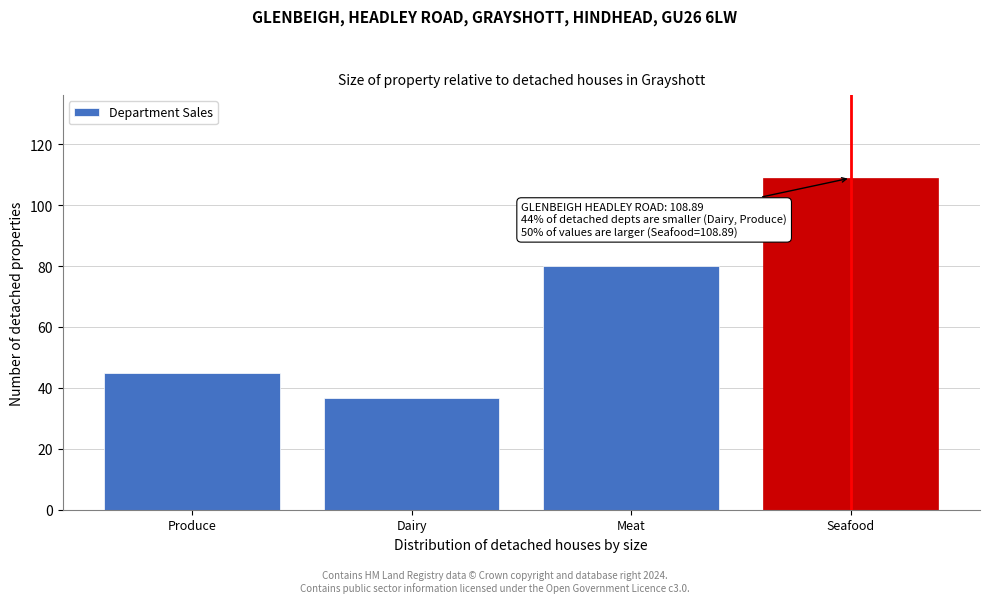

Reading left to right, what are all the values shown in this chart?

Produce=44.9	Dairy=36.8	Meat=79.9	Seafood=108.9